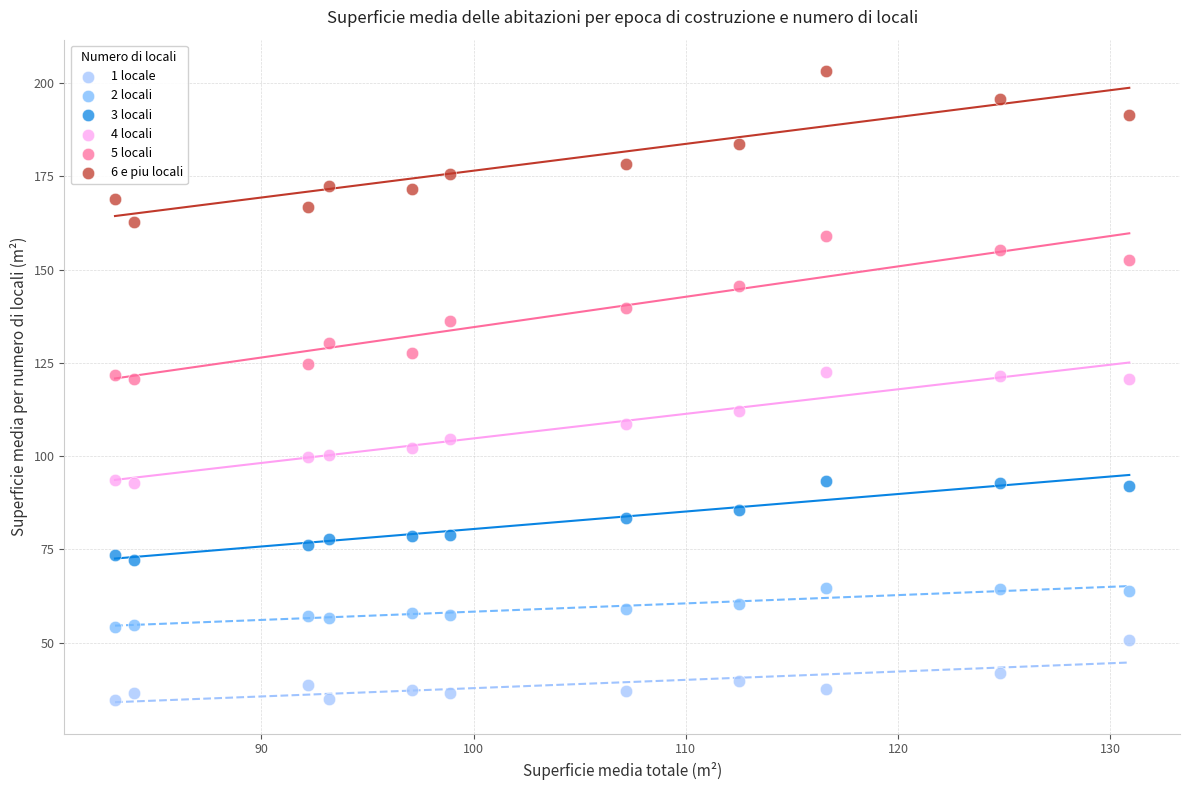

What are all the series names shown in the legend?

1 locale, 2 locali, 3 locali, 4 locali, 5 locali, 6 e piu locali